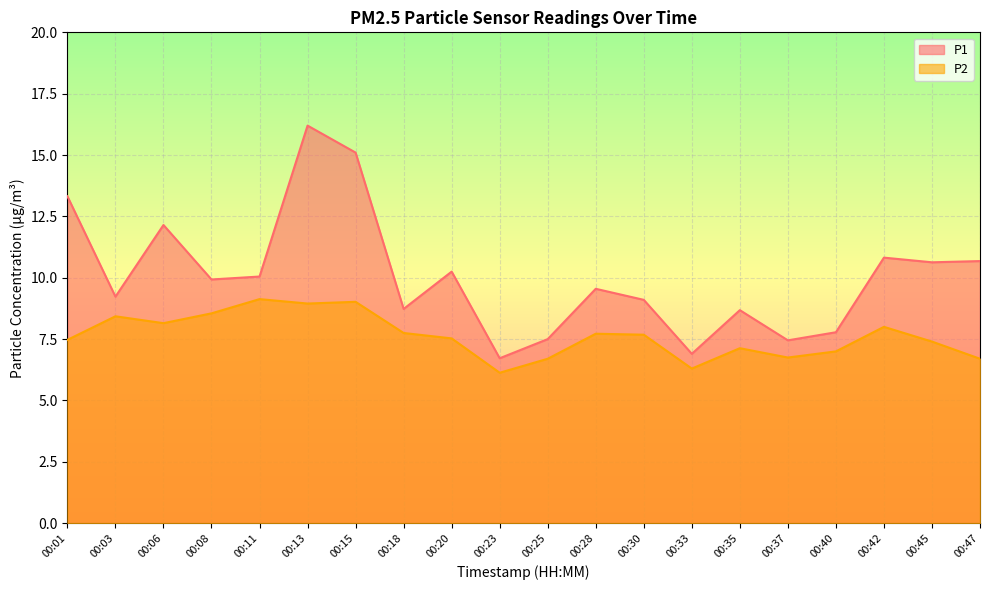

Which series has the largest range (max minus min)?

P1